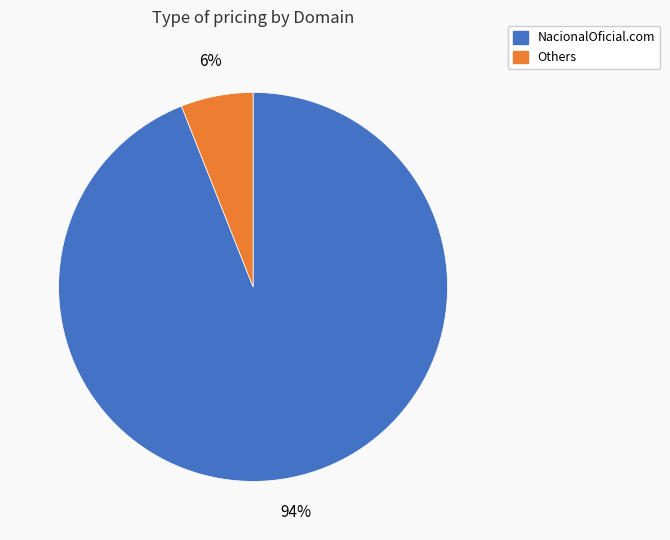

Combined, do NacionalOficial.com and Others account for over 50%?

Yes